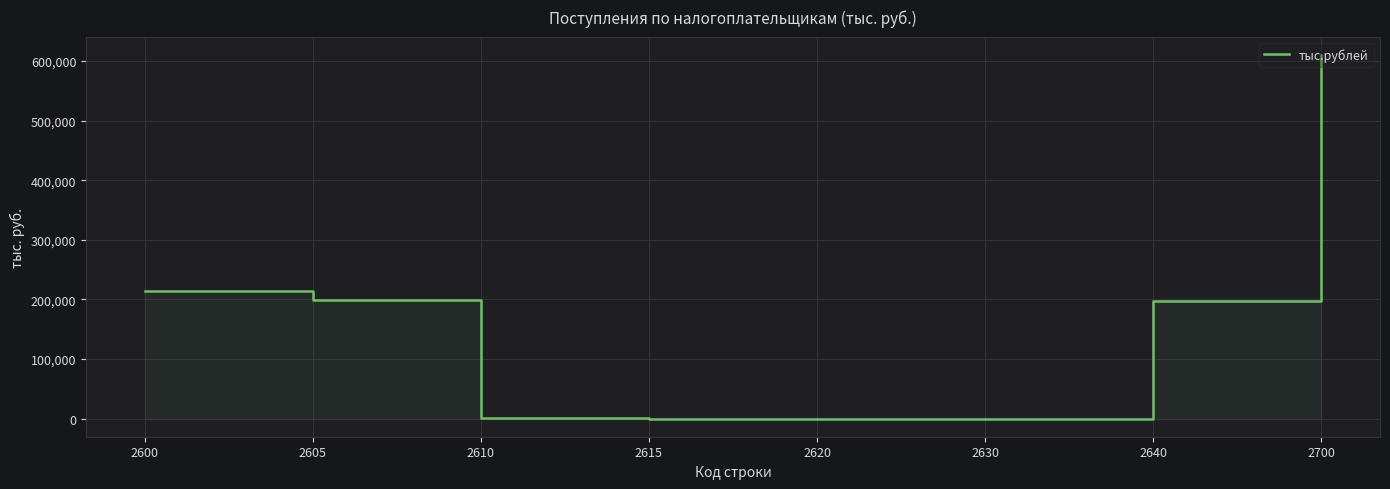

Which category has the lowest value across all series?

2615